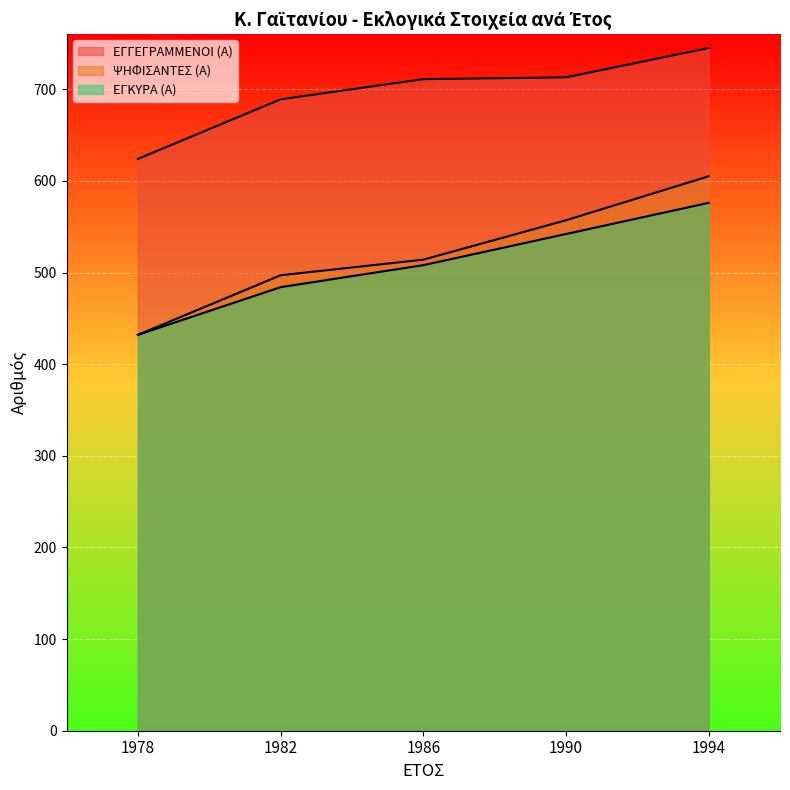

True or false: ΨΗΦΙΣΑΝΤΕΣ (Α) has a value of 514 at 1986.

True